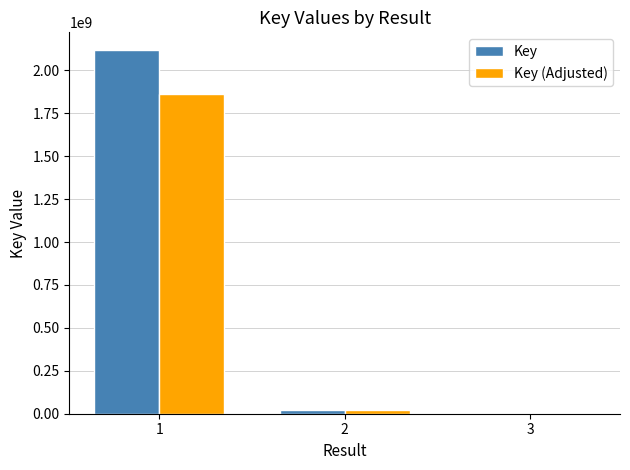

Which series has the largest range (max minus min)?

Key